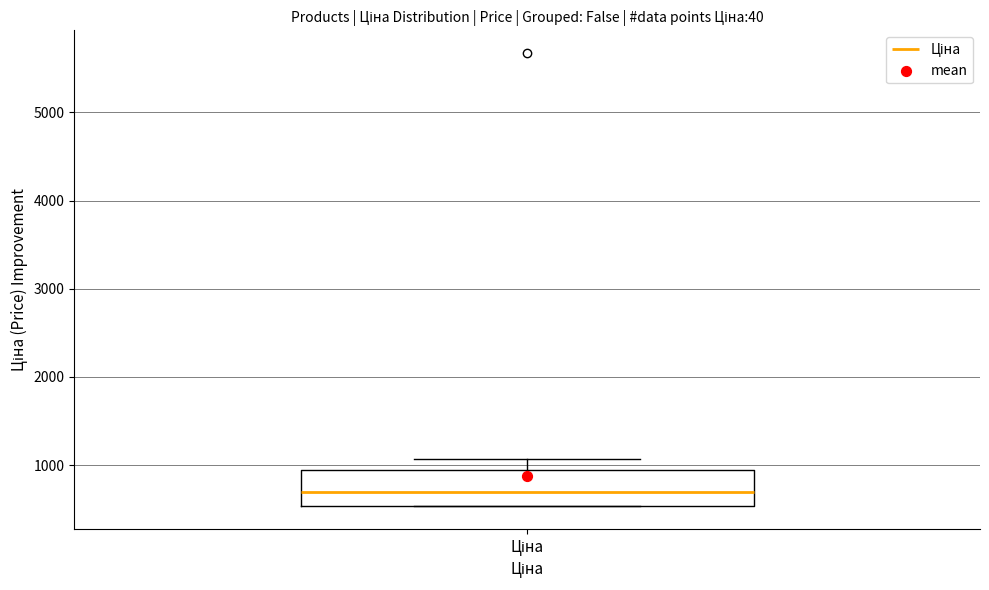

Where is the upper edge of the box for Ціна on the y-axis? The values are not printed on the chart, so give them approximately, as read against the axis.

900